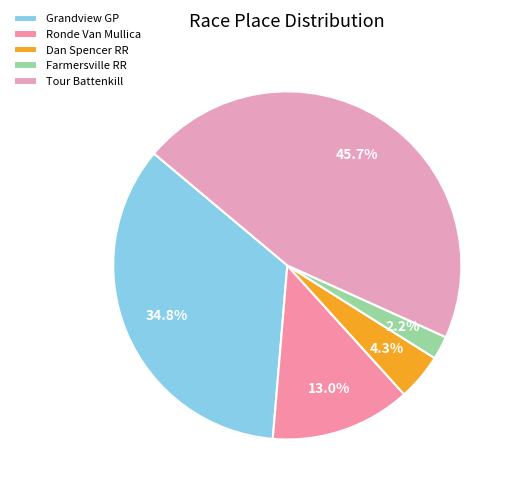

Which slice is the smallest?

Farmersville RR